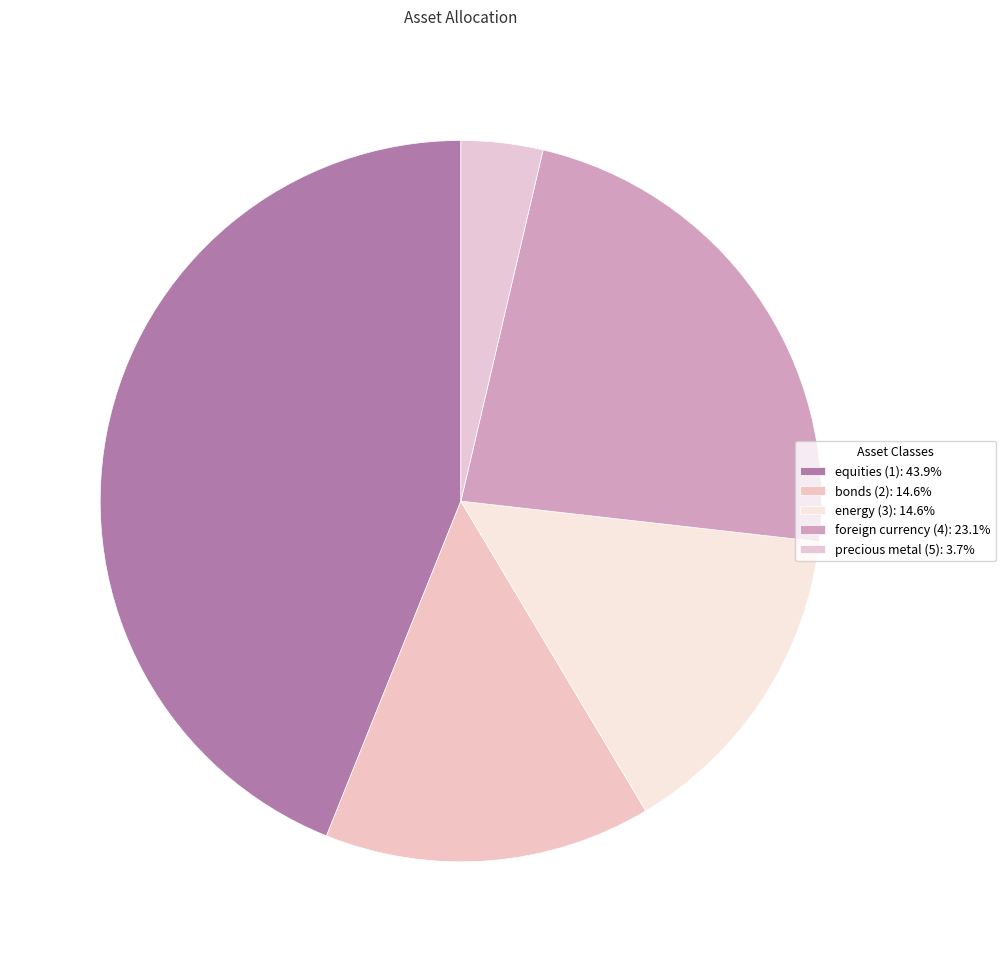

How many segments does this pie chart have?

5